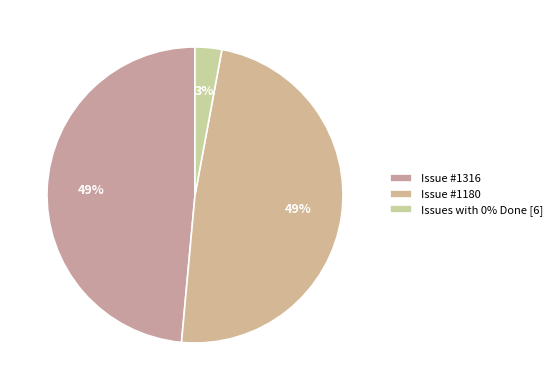

How many slices are in this pie chart?

3